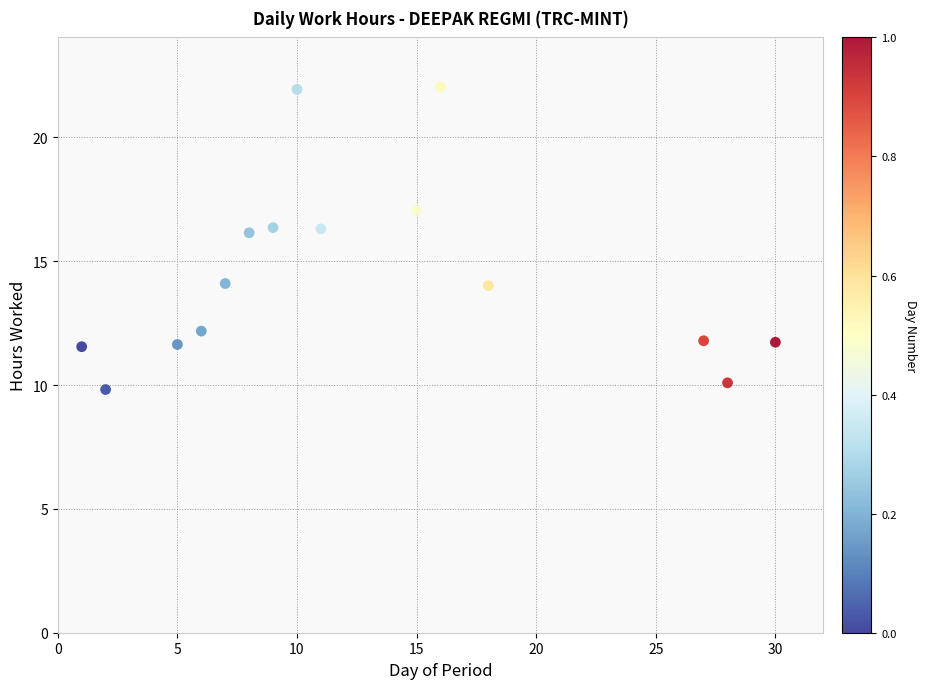

What is the range of Y values (max minus min)?

12.2